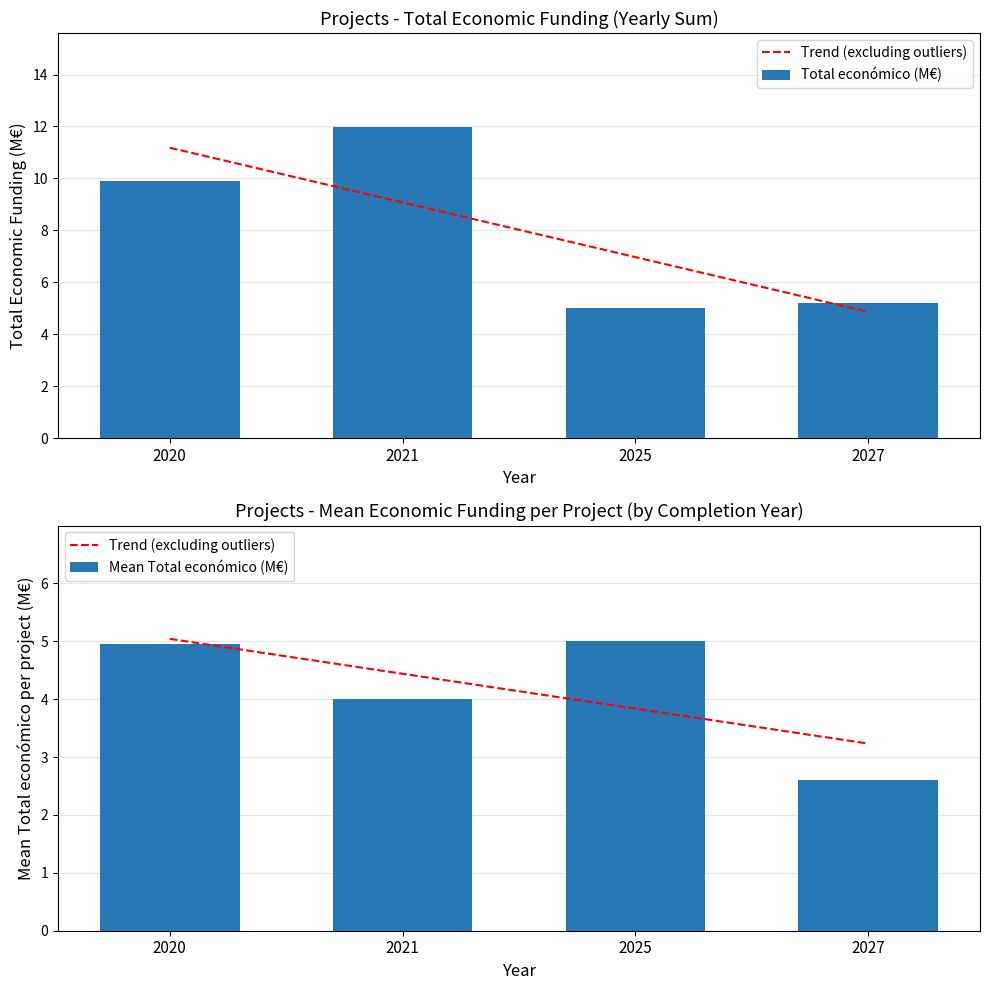

Which series has the widest spread of values?

Total económico (M€)